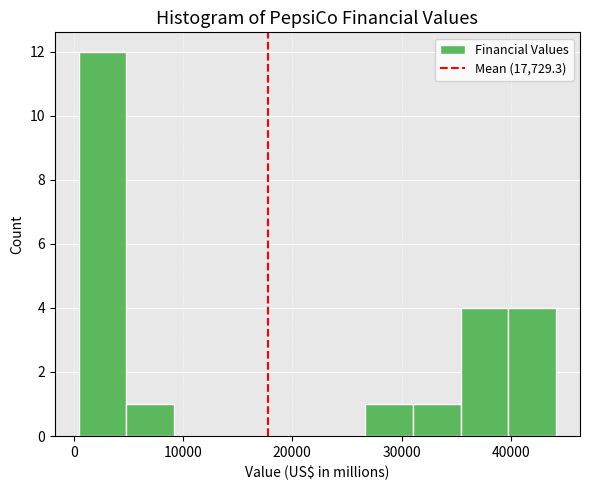

Reading left to right, transcribe this chart: for each bar, give the range it covers on the x-axis and its height. Neither the bar edges nor the heights are printed on the chart, so give them approximately, as read against the axes.

0 to 5000: 12
5000 to 9000: 1
9000 to 14000: 0
14000 to 18000: 0
18000 to 22000: 0
22000 to 27000: 0
27000 to 31000: 1
31000 to 35000: 1
35000 to 40000: 4
40000 to 44000: 4